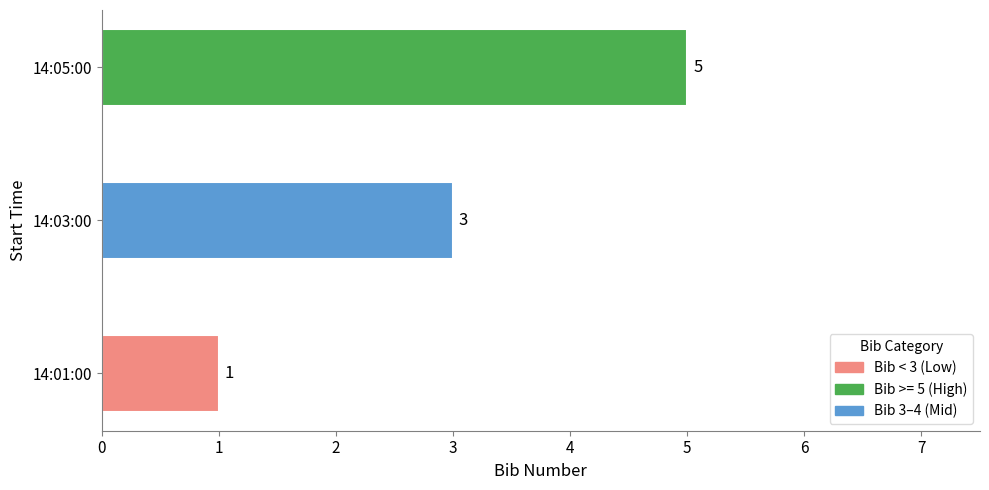

List the labels in order of value, largest first.

14:05:00, 14:03:00, 14:01:00